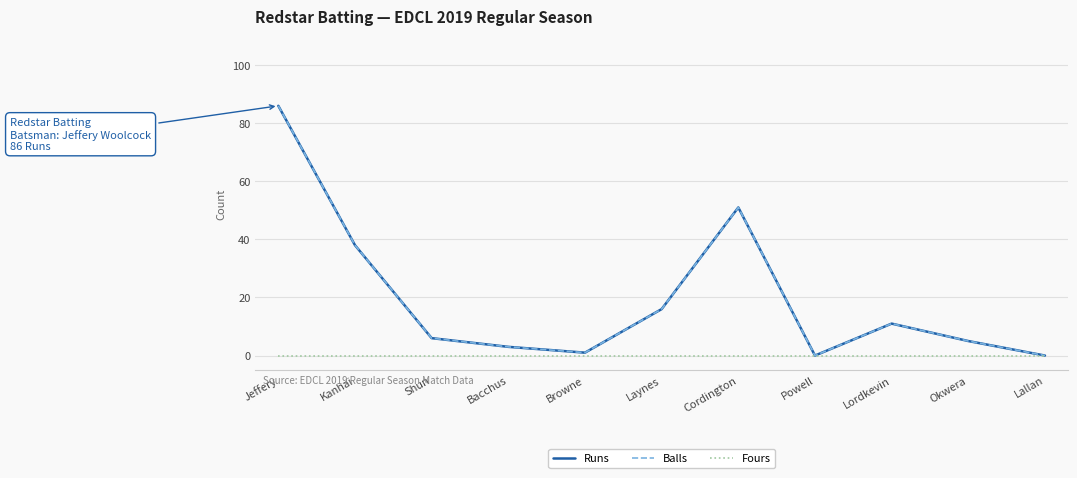

Is the value of Runs at Jeffery greater than the value of Balls at Okwera?

Yes